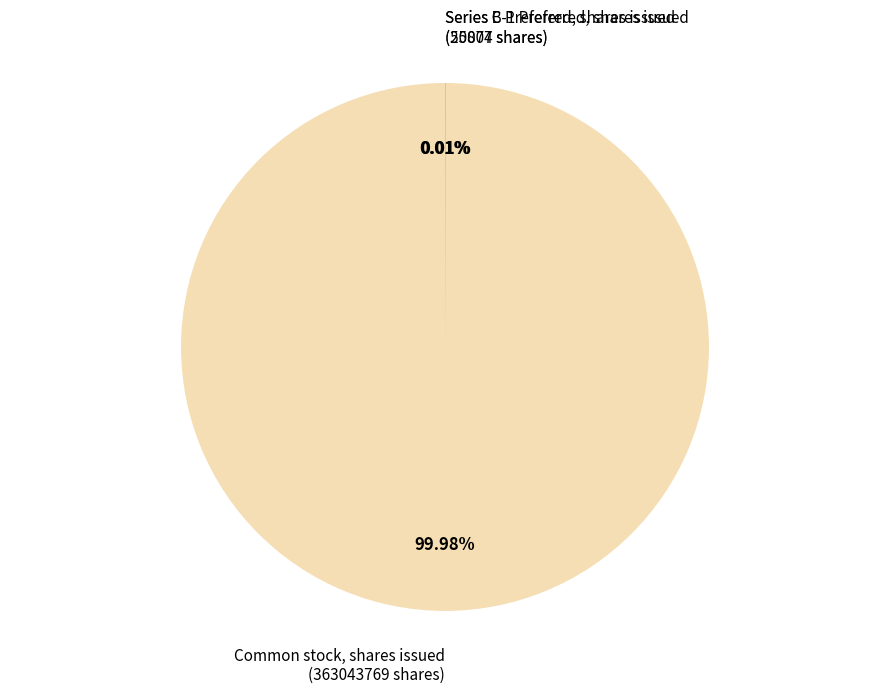

Is there a majority slice in this chart?

Yes